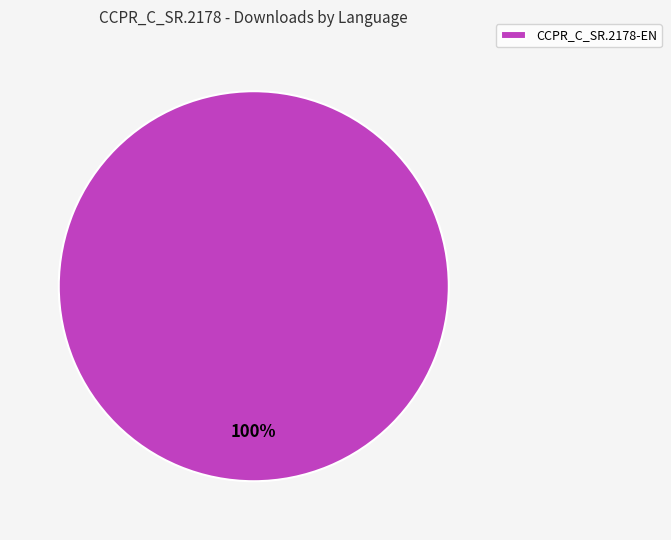

The CCPR_C_SR.2178-EN slice represents 100% of the pie. True or false?

True